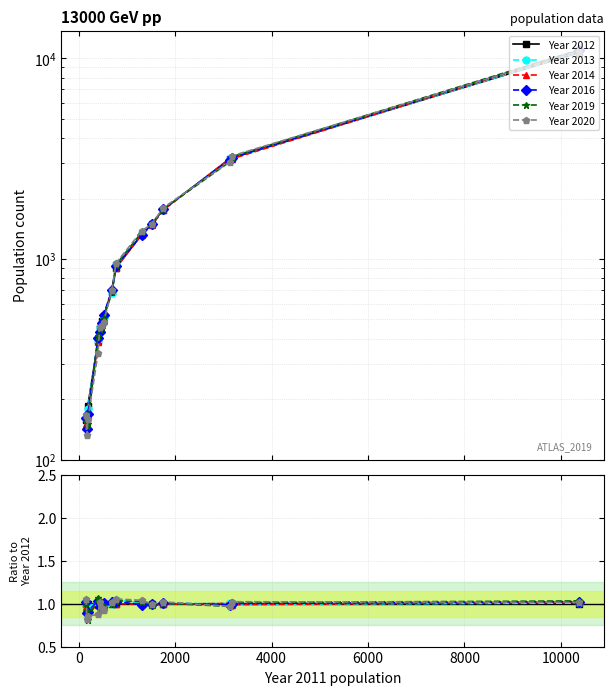

What is the label of the 4th point from the left?

4000